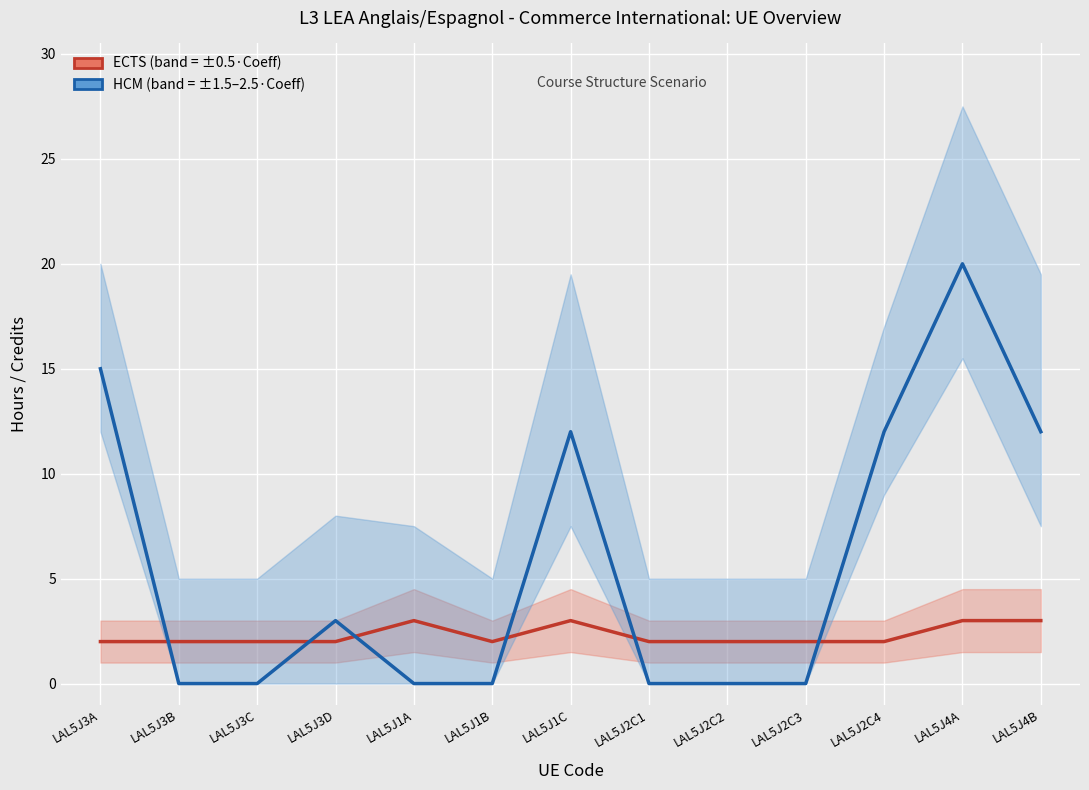

Rank the categories by HCM value from highest to lowest.

LAL5J4A, LAL5J3A, LAL5J1C, LAL5J2C4, LAL5J4B, LAL5J3D, LAL5J3B, LAL5J3C, LAL5J1A, LAL5J1B, LAL5J2C1, LAL5J2C2, LAL5J2C3